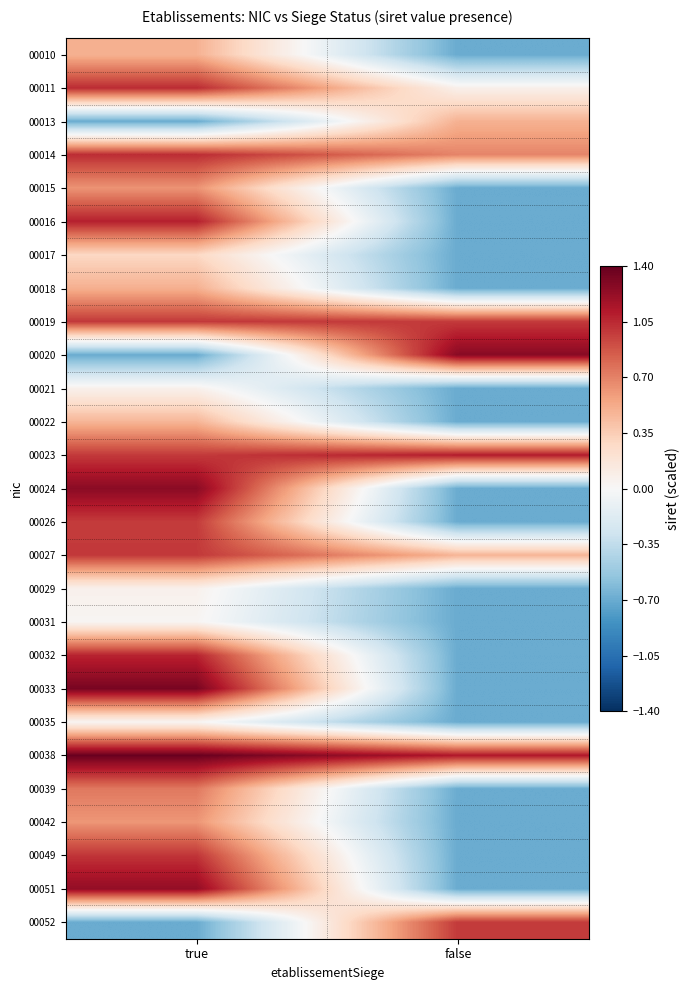

What is the total value across all series at false?

-5.4